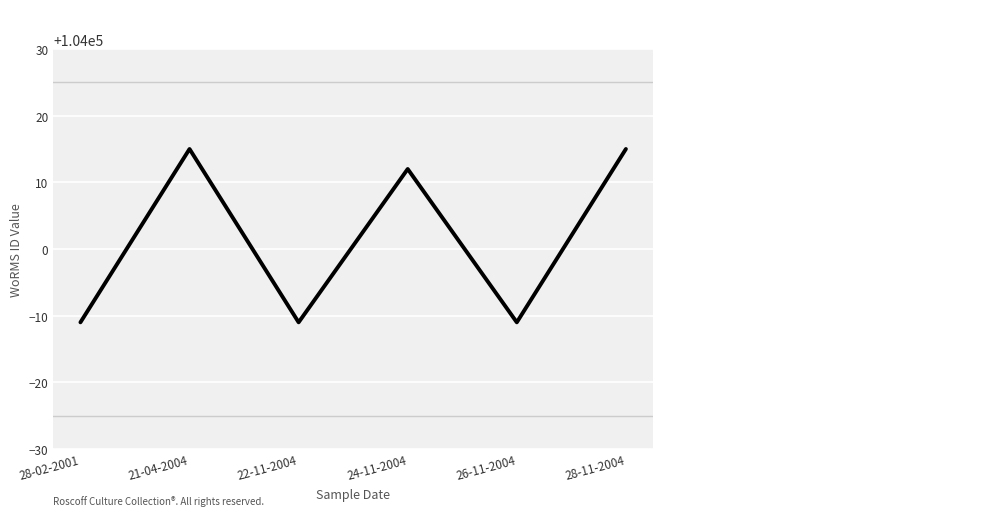

The value at 28-11-2004 is 163080. True or false?

False